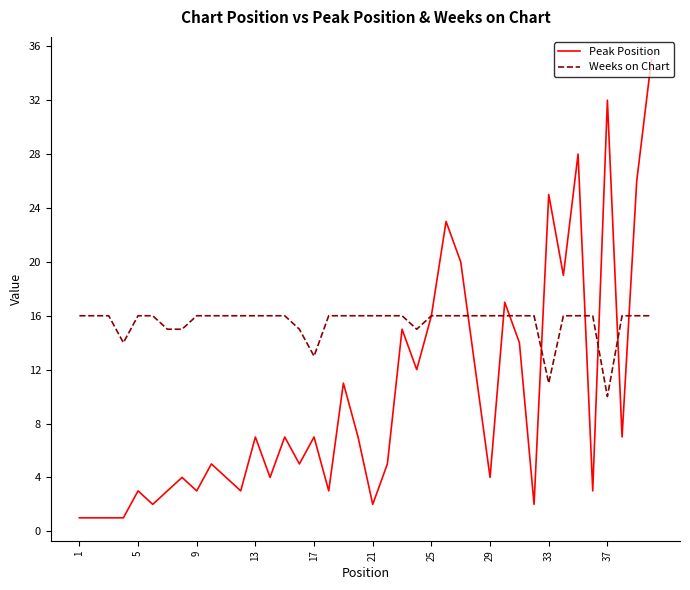

Which series has the largest total across all categories?

Weeks on Chart